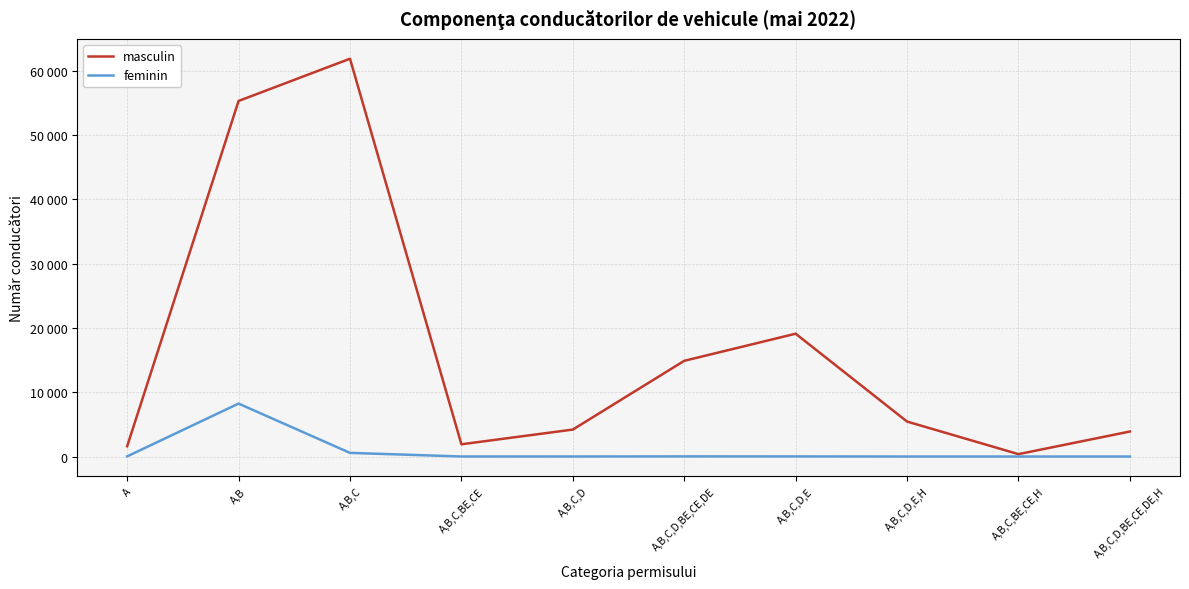

Reading left to right, transcribe all the data shown in this chart.

masculin: 1600	55289	61855	1905	4192	14882	19098	5439	372	3890
feminin: 25	8232	568	6	6	24	19	0	1	1